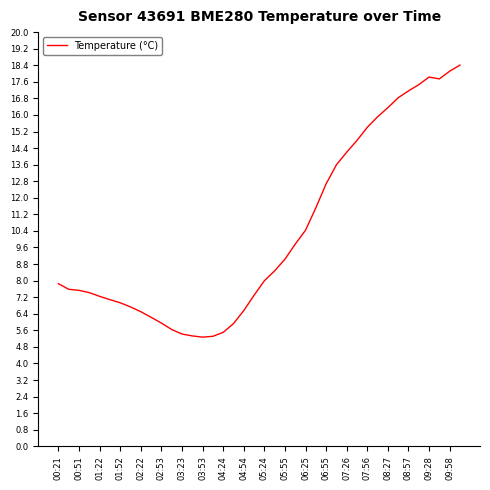

What is the difference between the maximum and minimum values?

13.1